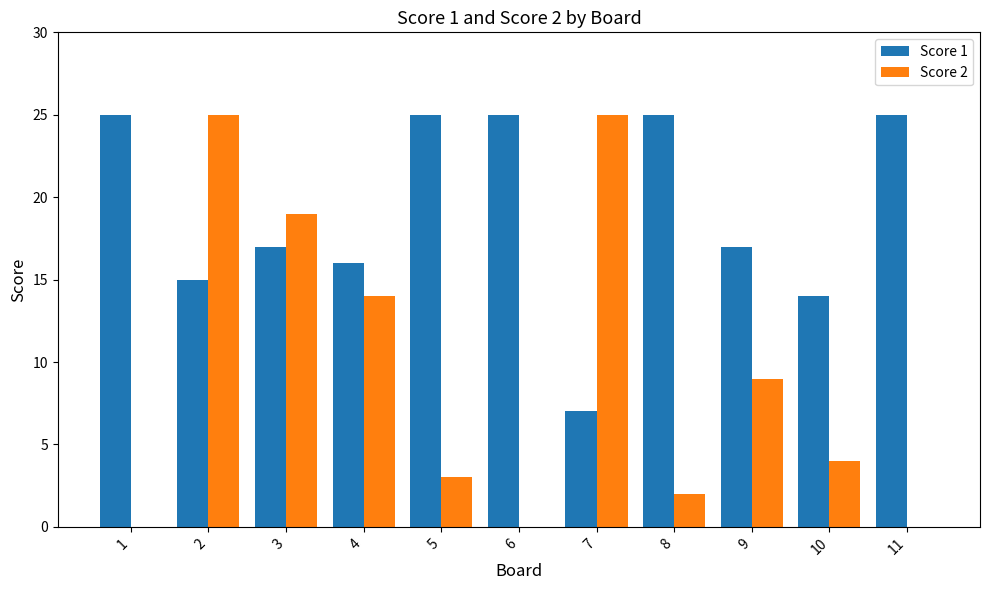

Reading left to right, what are all the values shown in this chart?

Score 1: 25	15	17	16	25	25	7	25	17	14	25
Score 2: 0	25	19	14	3	0	25	2	9	4	0